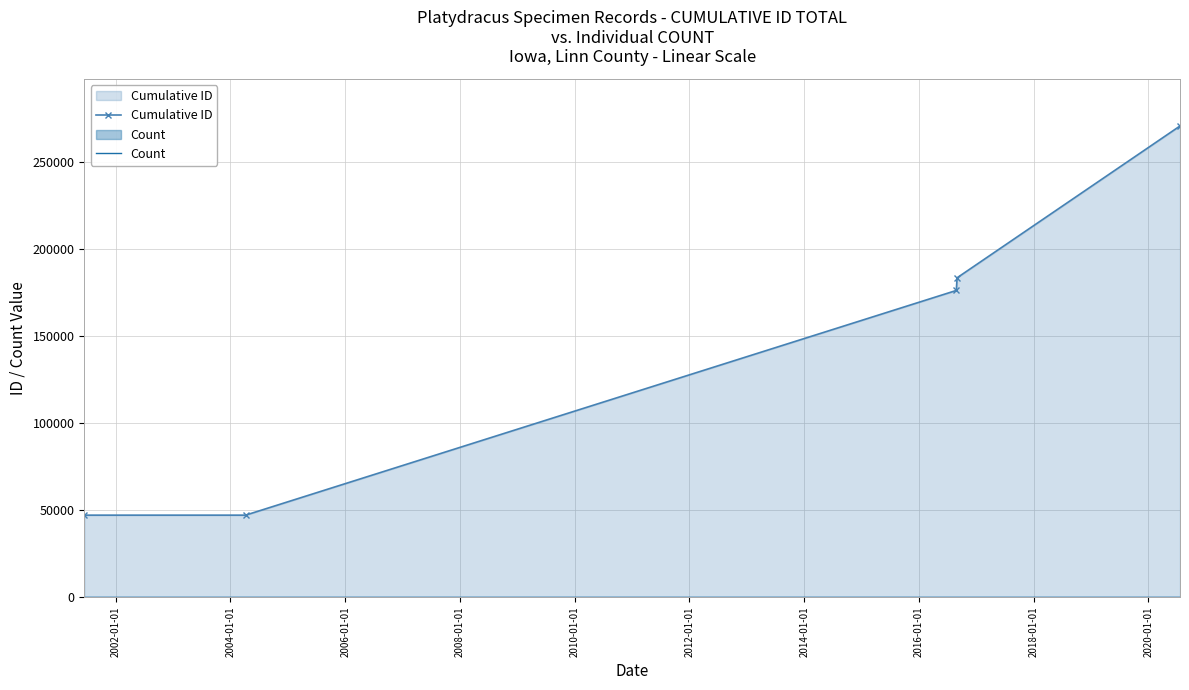

True or false: Cumulative ID and Count intersect in this chart.

False